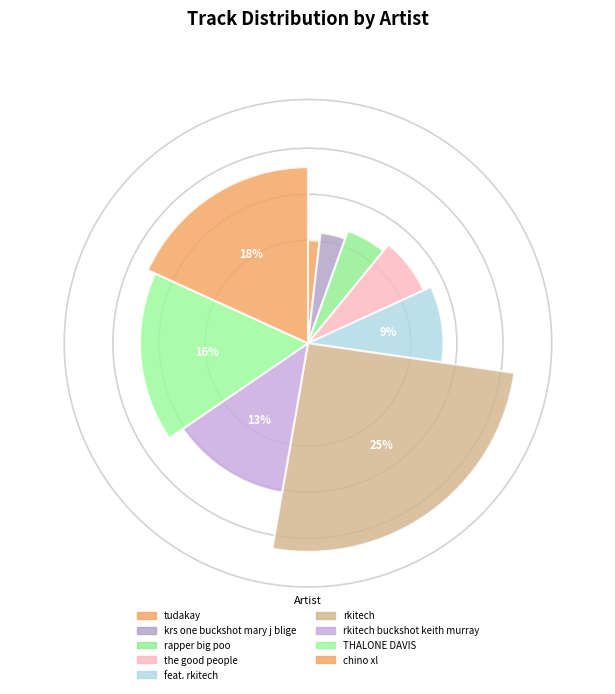

What is the total percentage of the good people and chino xl?

25.5%